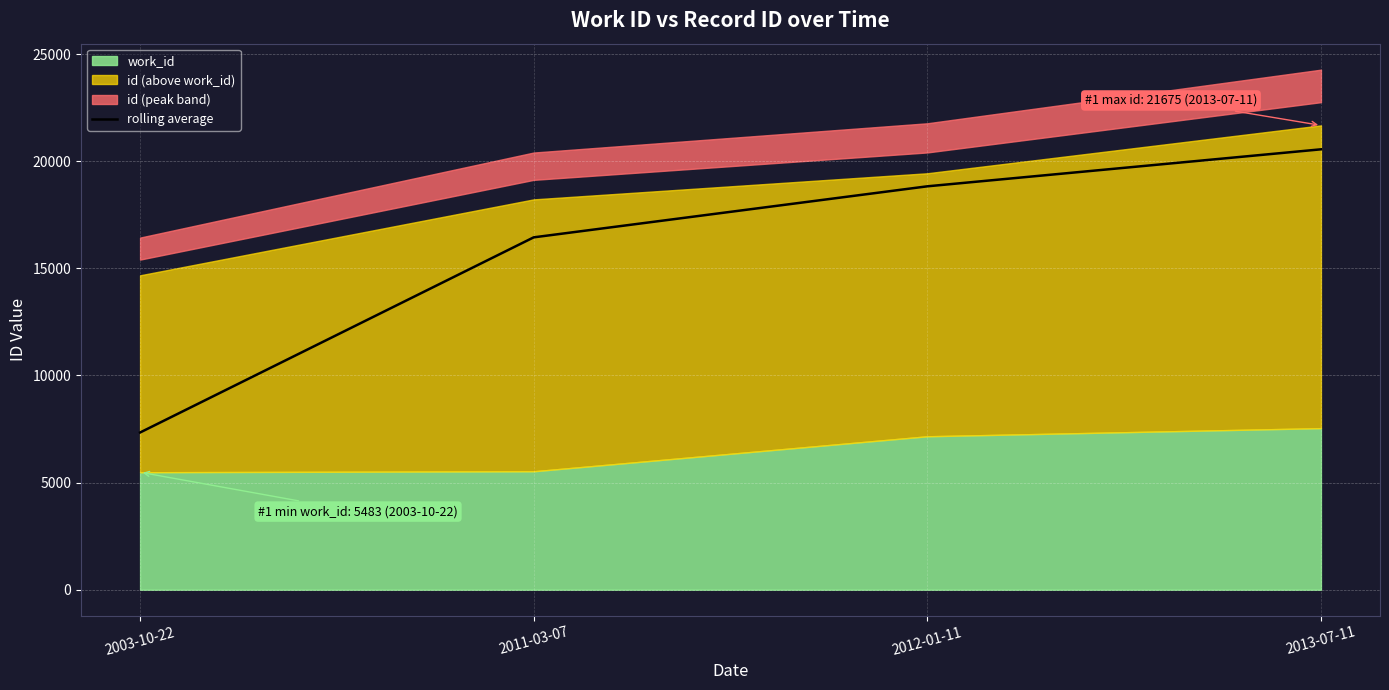

Is it true that the value at 2013-07-11 is 20557.5?

True